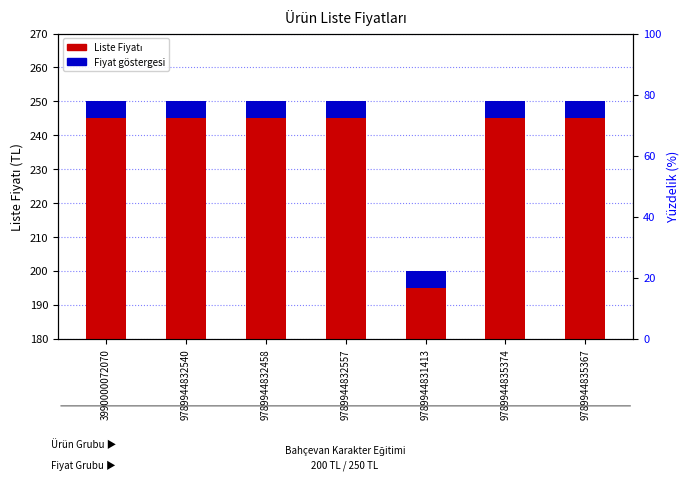

At which label is the value closest to 225?

3990000072070